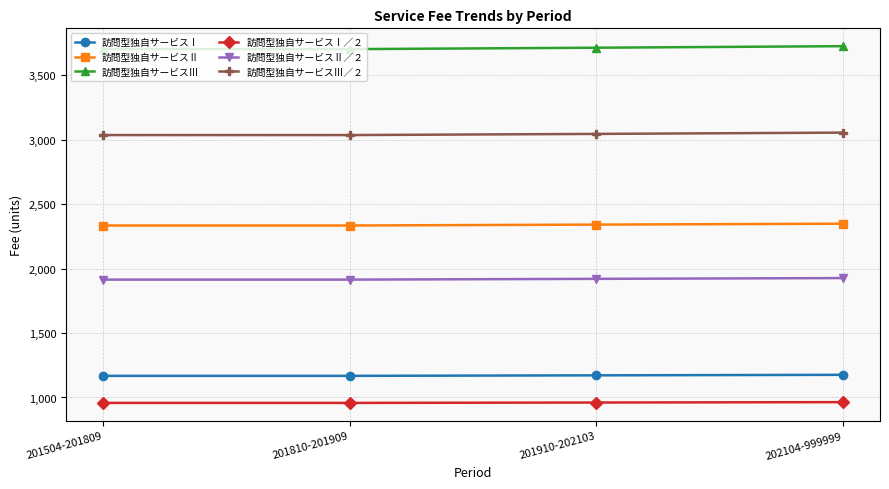

Which series has the largest total across all categories?

訪問型独自サービスⅢ